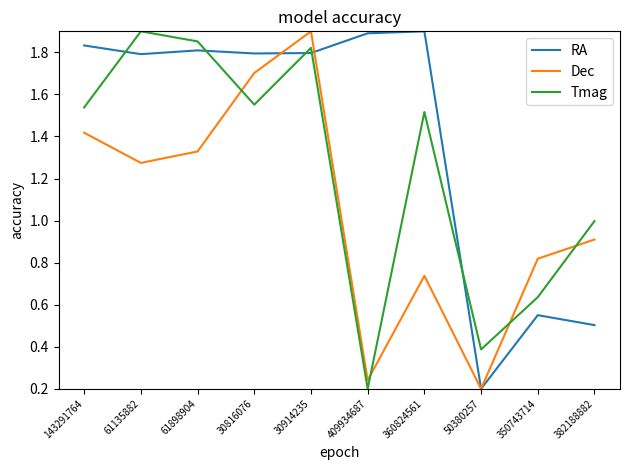

Count the number of data series in this chart.

3